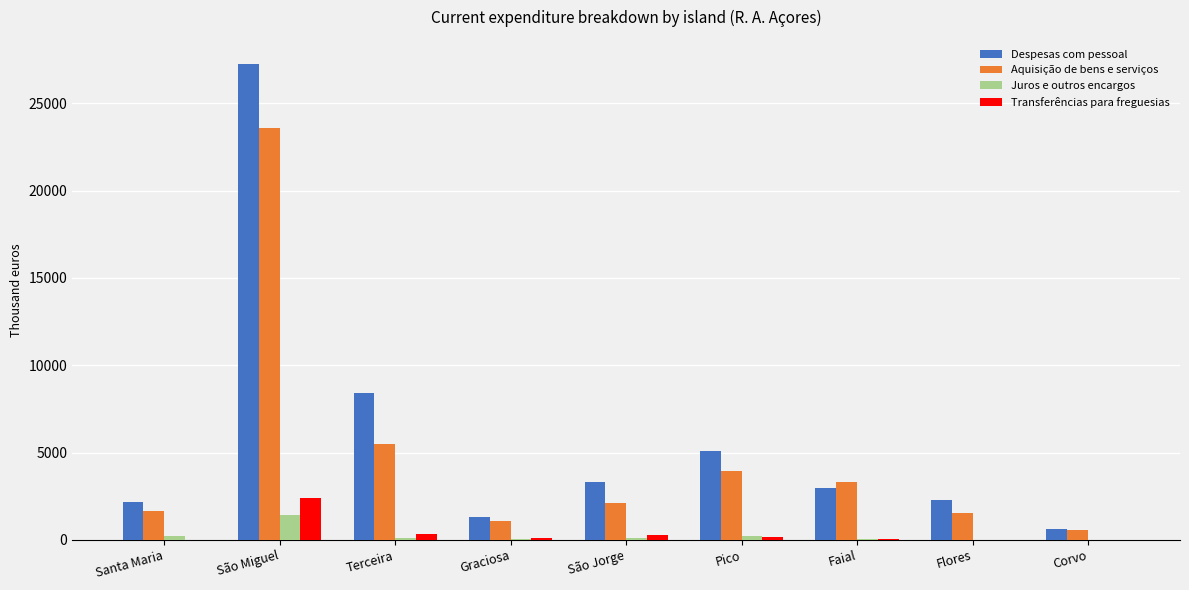

What is the sum of all Transferências para freguesias values?

3376